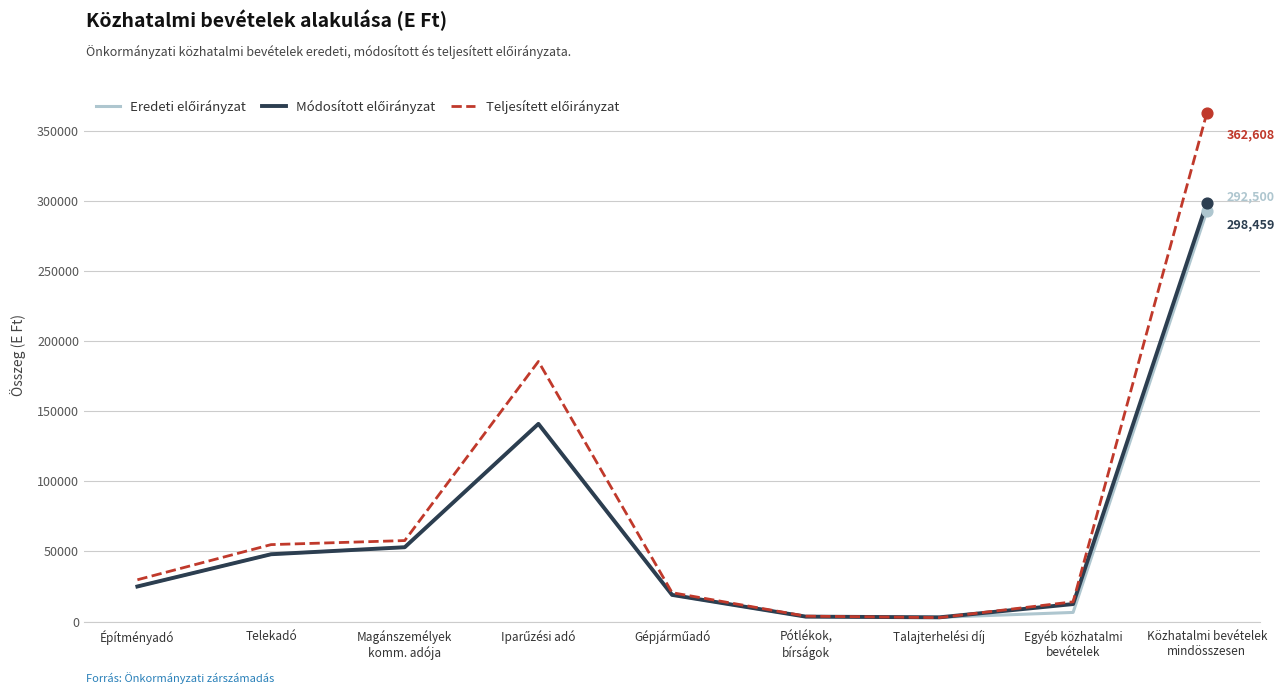

How many lines are shown in the chart?

3